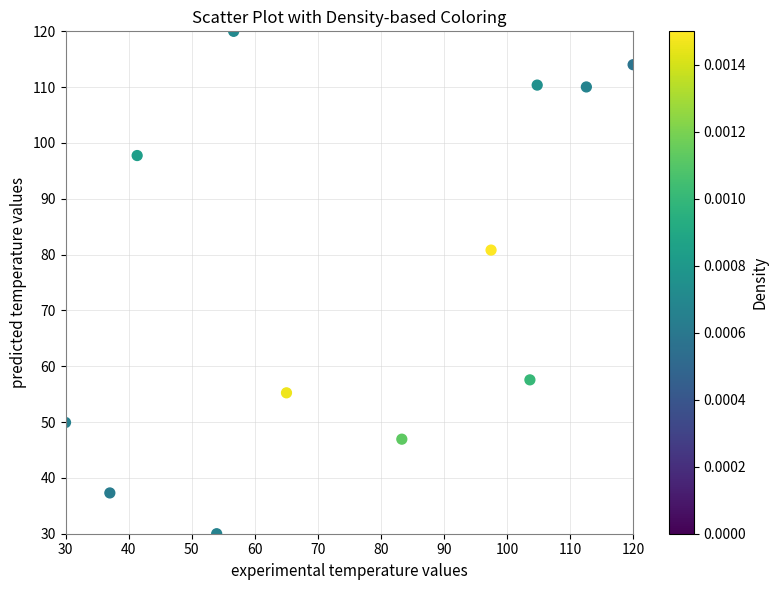

What Y value in the scatter plot is closest to 75?

80.8